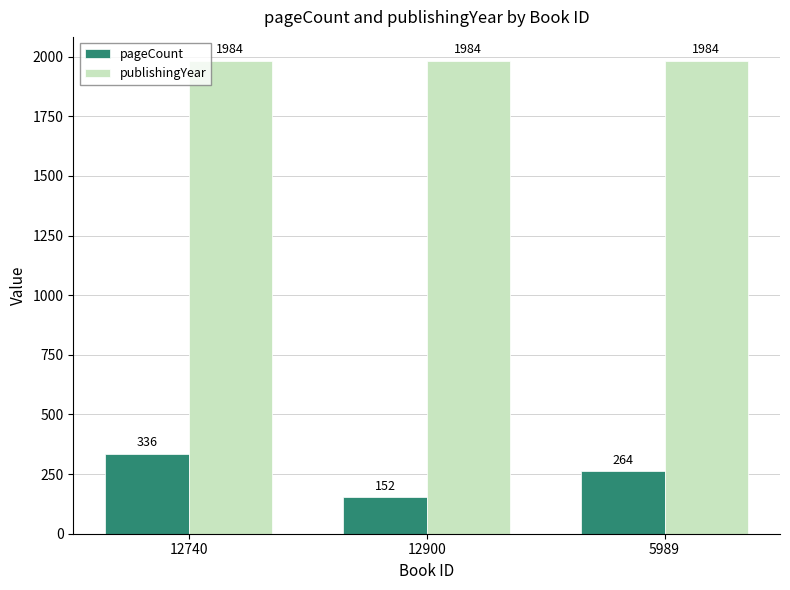

What is the maximum value shown in the chart?

1984